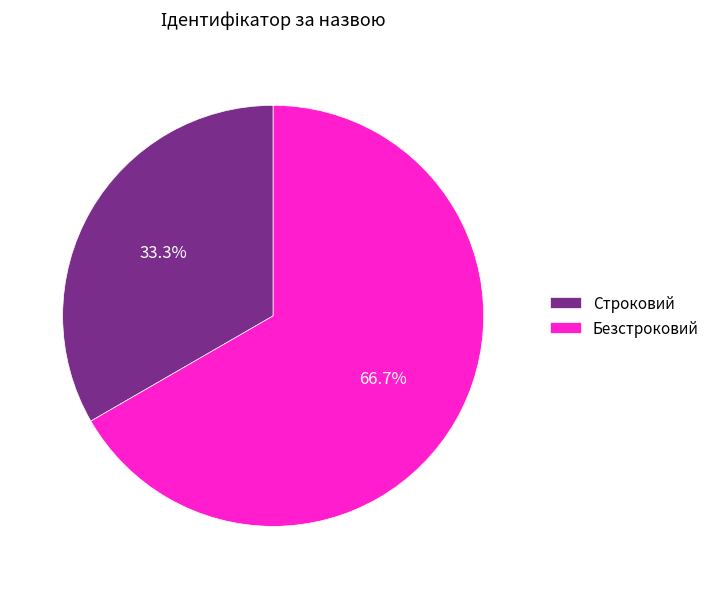

To the nearest percent, what is the combined percentage of Строковий and Безстроковий?

100%